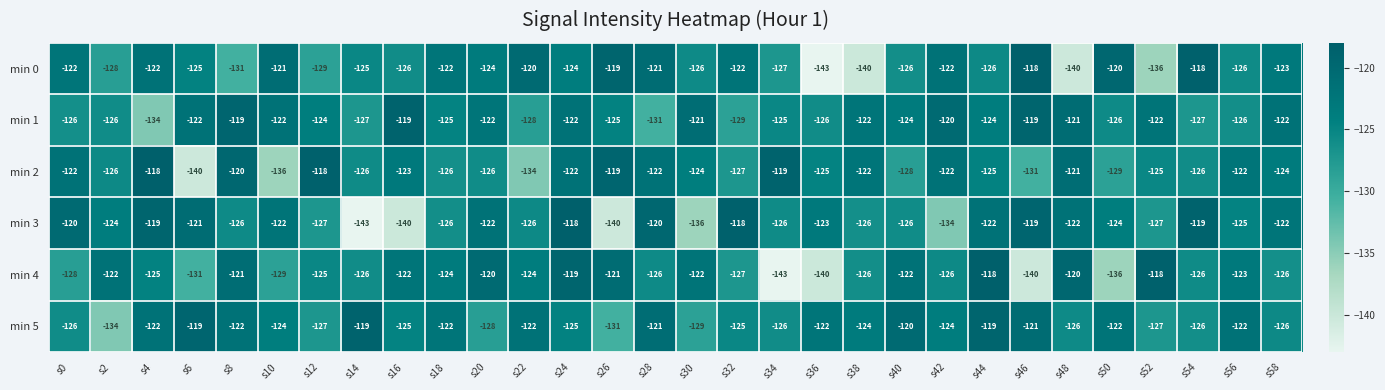

Is the value of min 1 at s32 greater than the value of min 0 at s46?

No